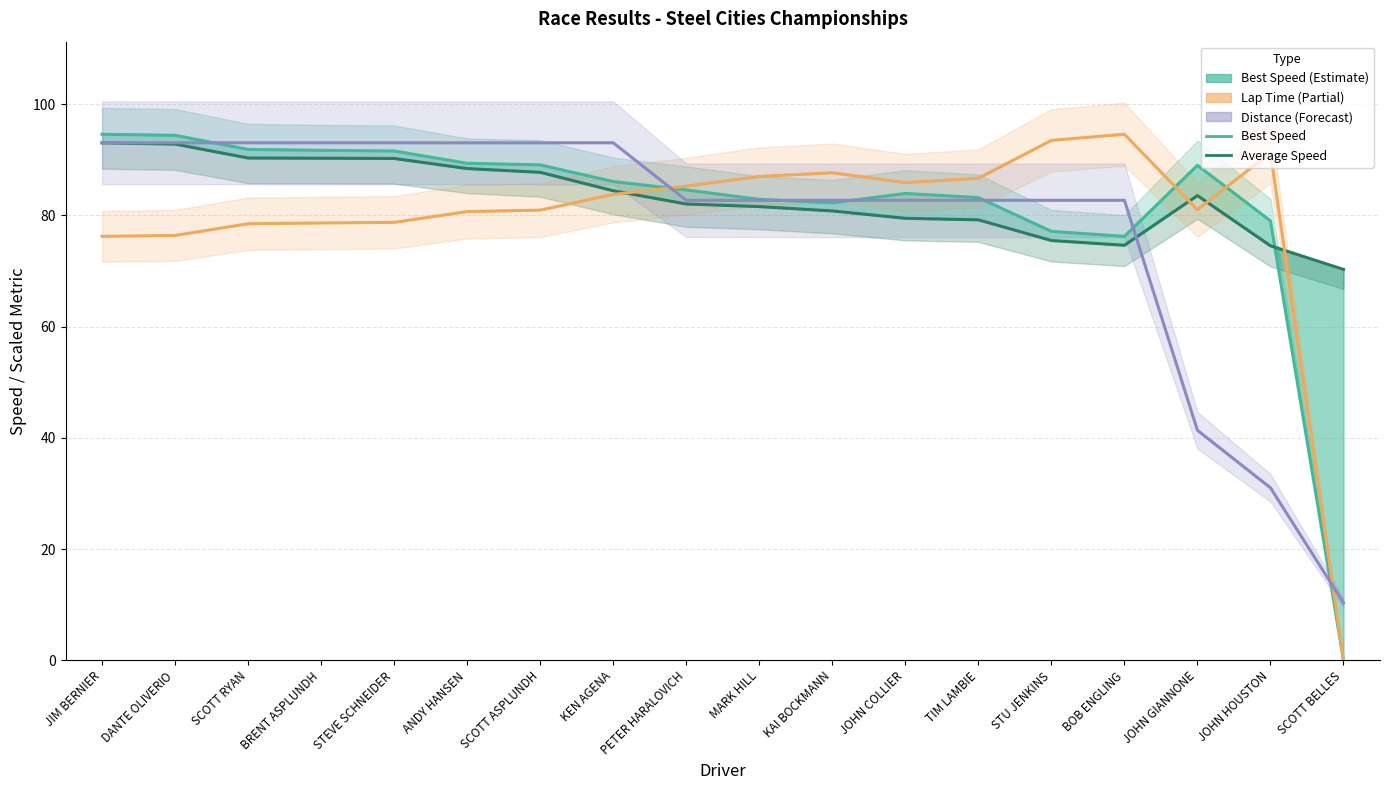

What is the label of the 13th point from the right?

ANDY HANSEN